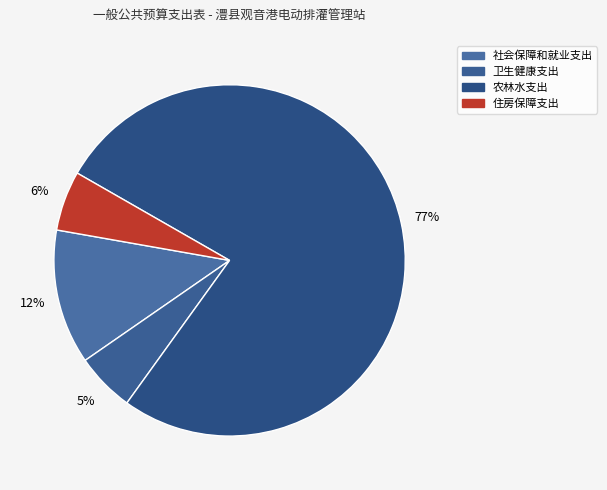

What is the majority slice?

农林水支出